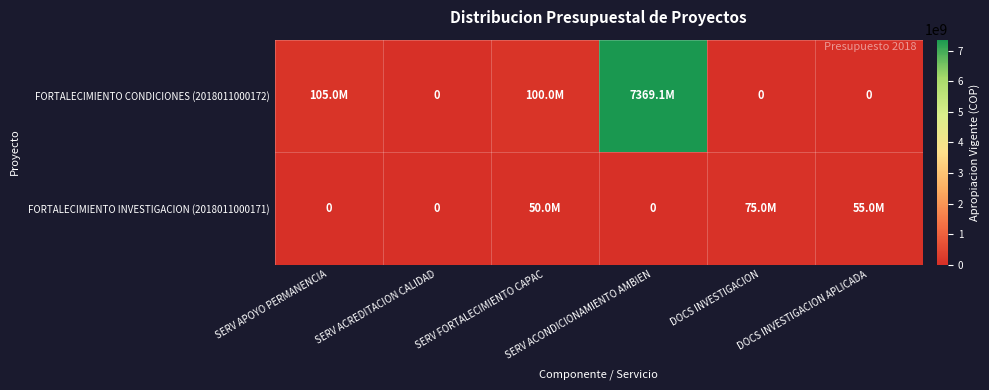

Between DOCS INVESTIGACION and SERV ACREDITACION CALIDAD, which is larger?

DOCS INVESTIGACION